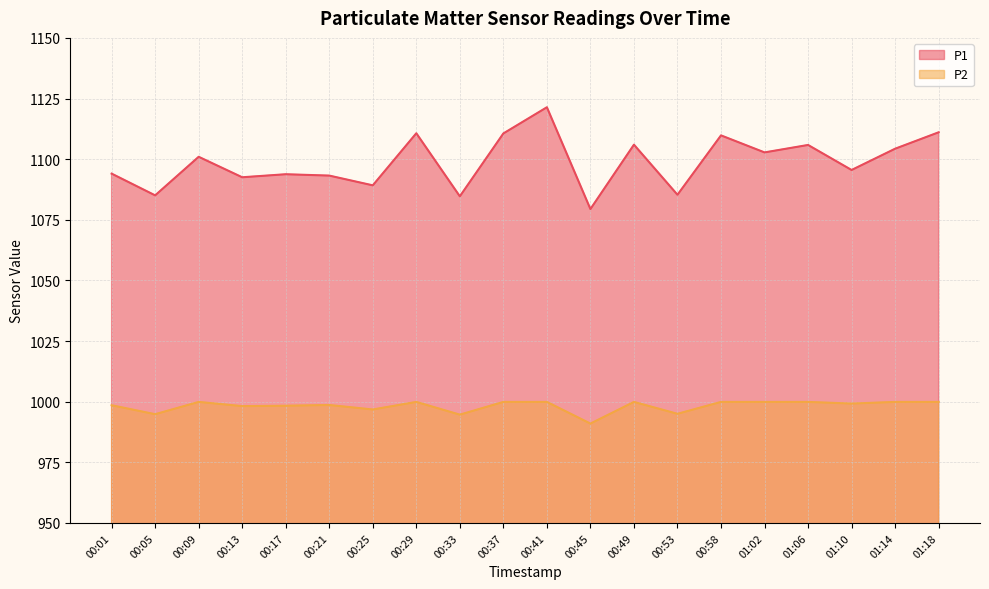

What value does the P2 series have at 01:14?

999.9